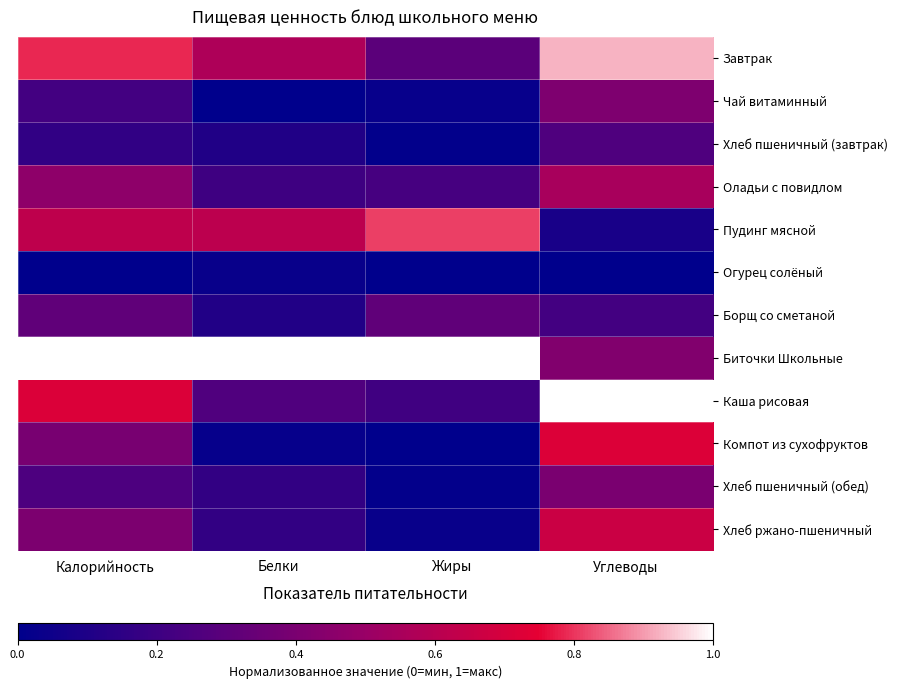

Which series has the largest range (max minus min)?

Каша рисовая